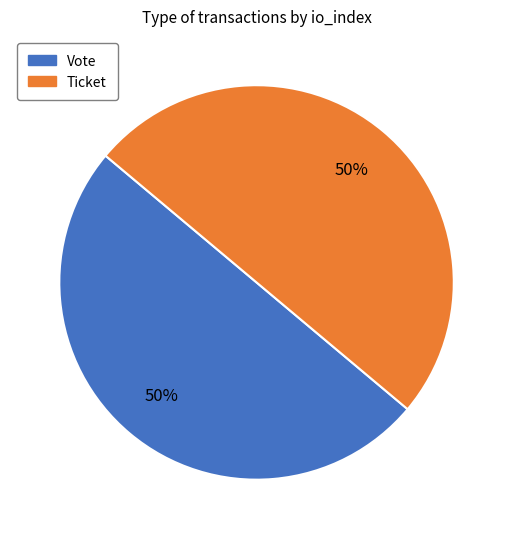

To the nearest percent, what is the difference between the largest and smallest slice percentages?

0%